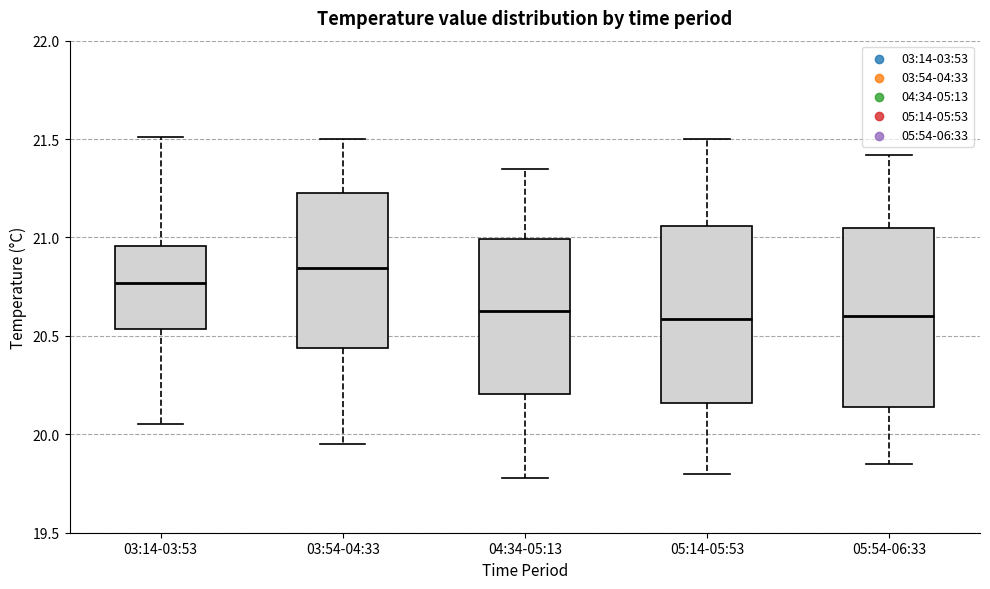

Reading left to right, read every box against the y-axis: the position of its median line, the range the box covers, and the ends of its whiskers. The values are not printed on the chart, so give them approximately, as read against the axis.

03:14-03:53: median 20.75, box 20.55 to 20.95, whiskers 20.05 to 21.50
03:54-04:33: median 20.85, box 20.45 to 21.25, whiskers 19.95 to 21.50
04:34-05:13: median 20.65, box 20.20 to 21.00, whiskers 19.80 to 21.35
05:14-05:53: median 20.60, box 20.15 to 21.05, whiskers 19.80 to 21.50
05:54-06:33: median 20.60, box 20.15 to 21.05, whiskers 19.85 to 21.40